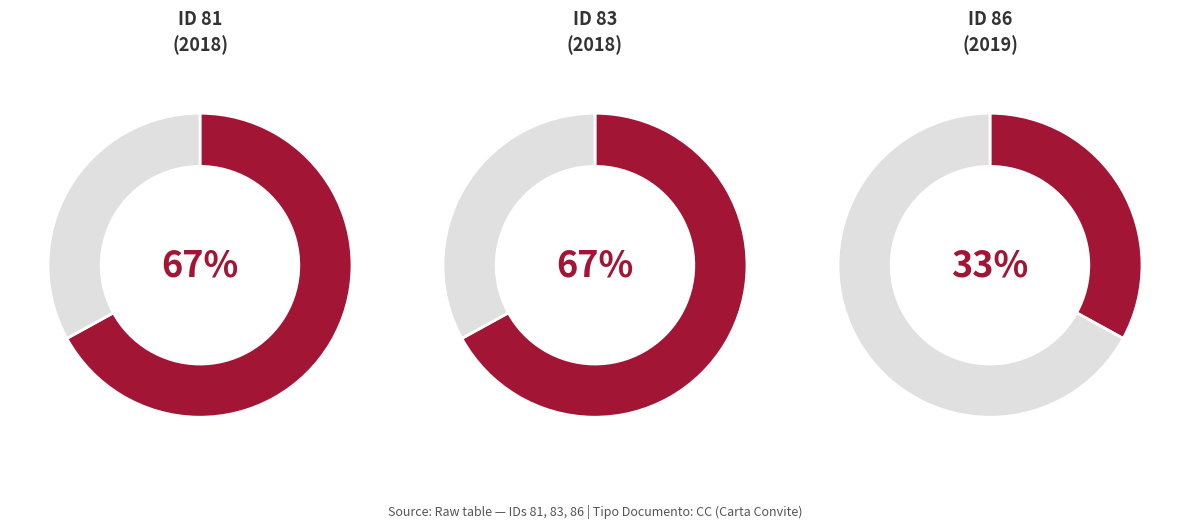

Which category has the biggest portion of the pie?

81